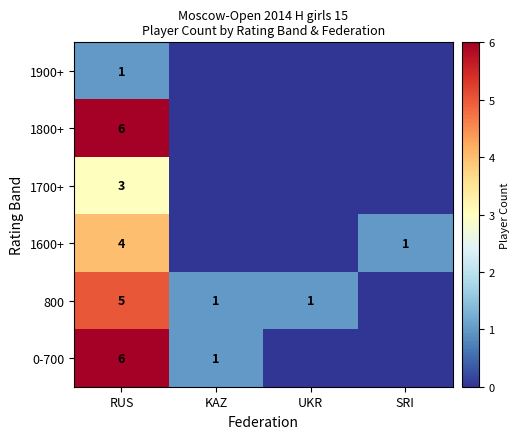

Which series changed the most between RUS and SRI?

1800+